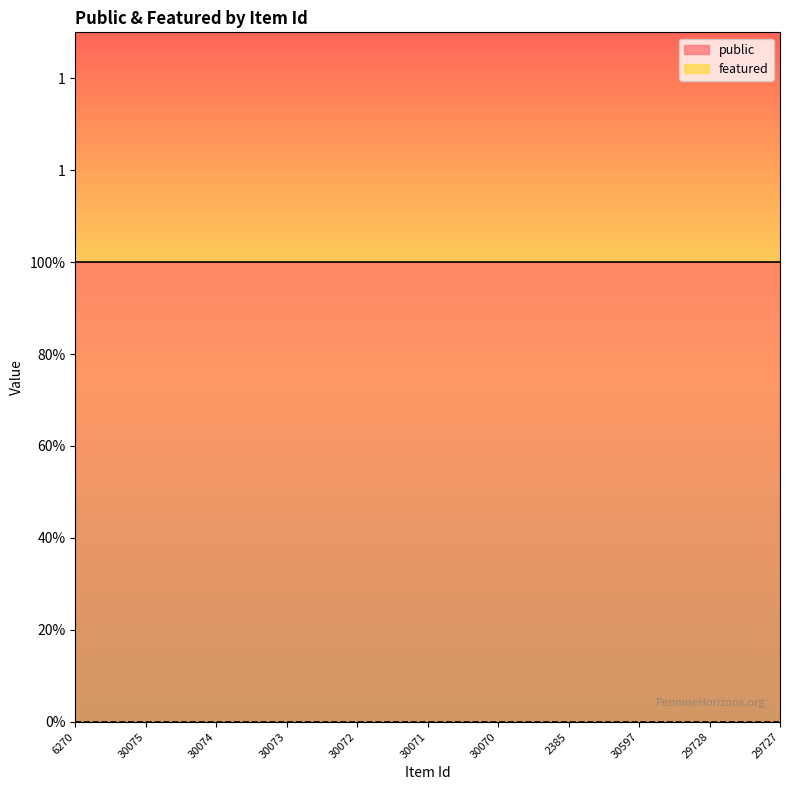

At how many categories does at least one series exceed 0?

11